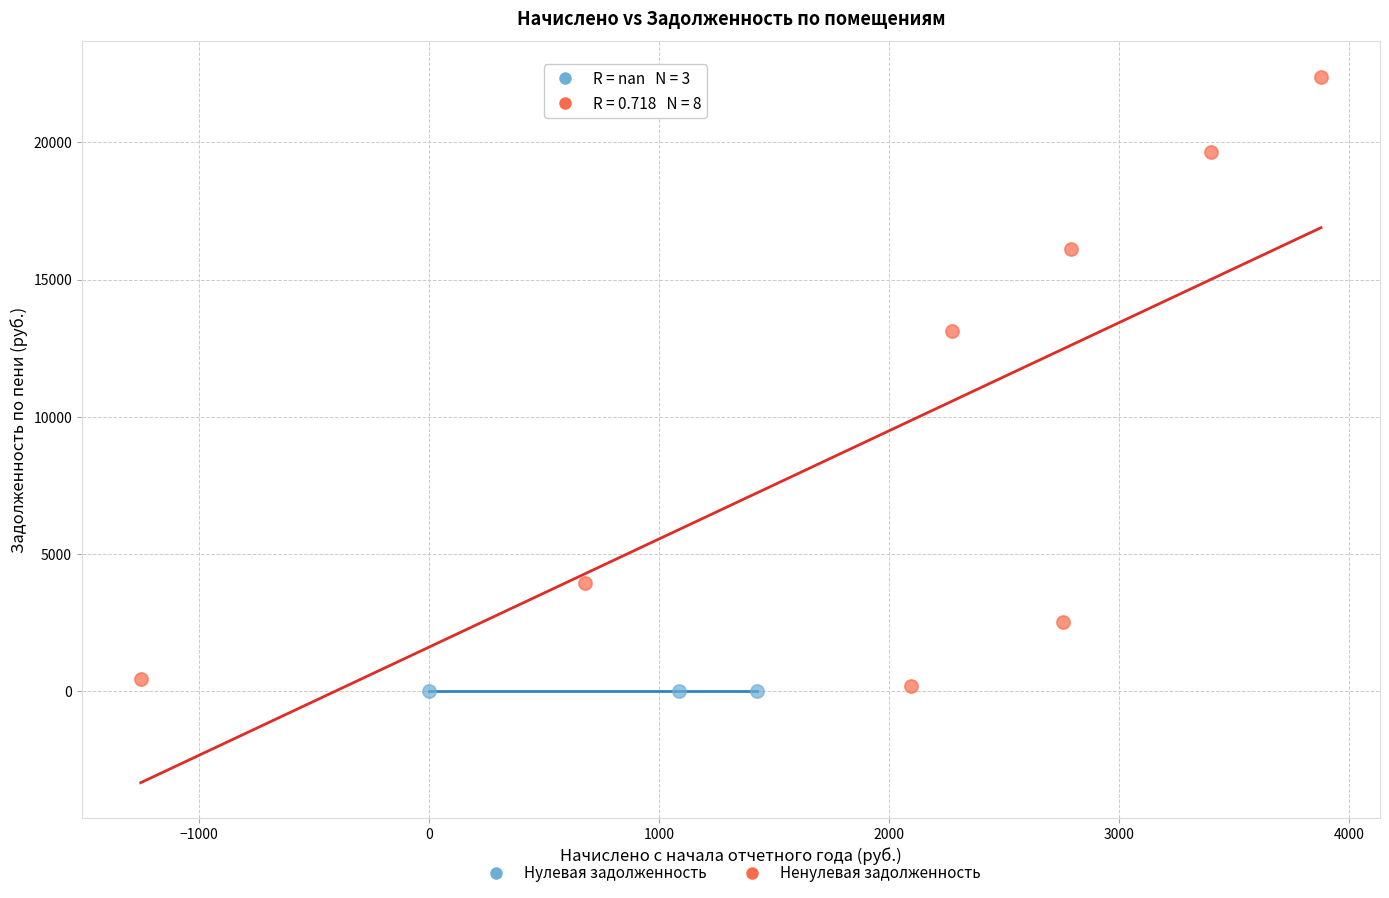

Which series reaches the maximum Y coordinate?

Ненулевая задолженность